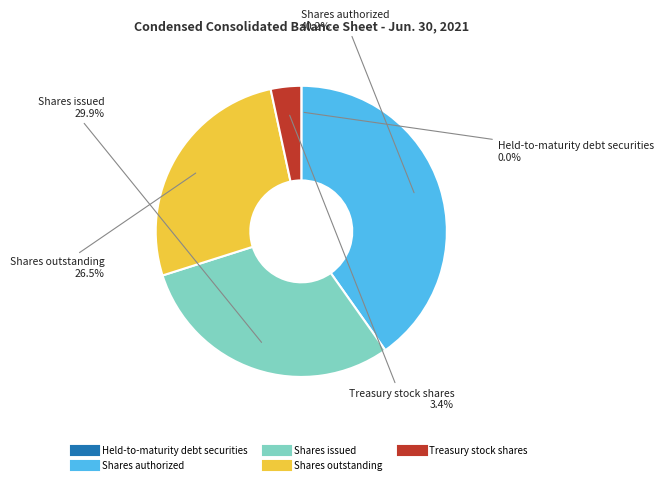

Which category has the biggest portion of the pie?

Shares authorized